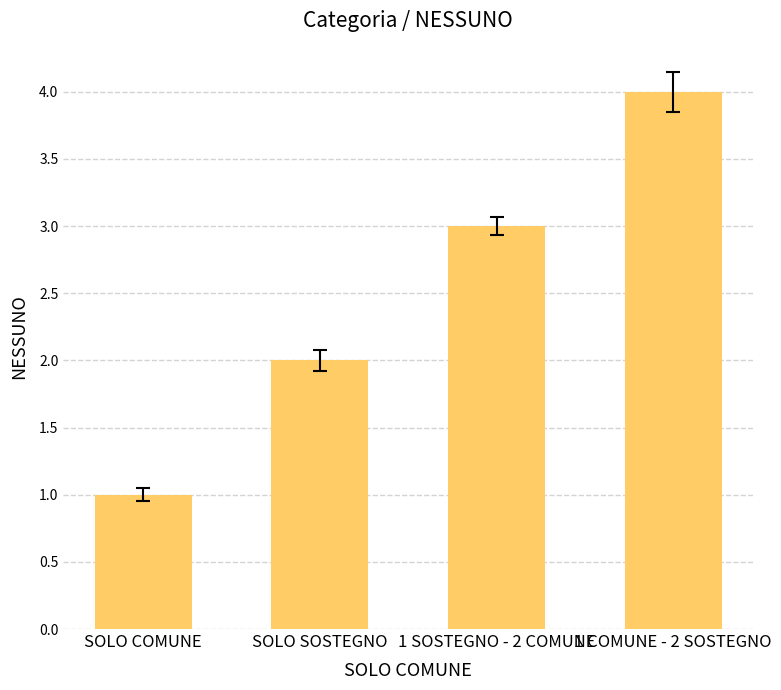

Rank the categories by value from lowest to highest.

SOLO COMUNE, SOLO SOSTEGNO, 1 SOSTEGNO - 2 COMUNE, 1 COMUNE - 2 SOSTEGNO